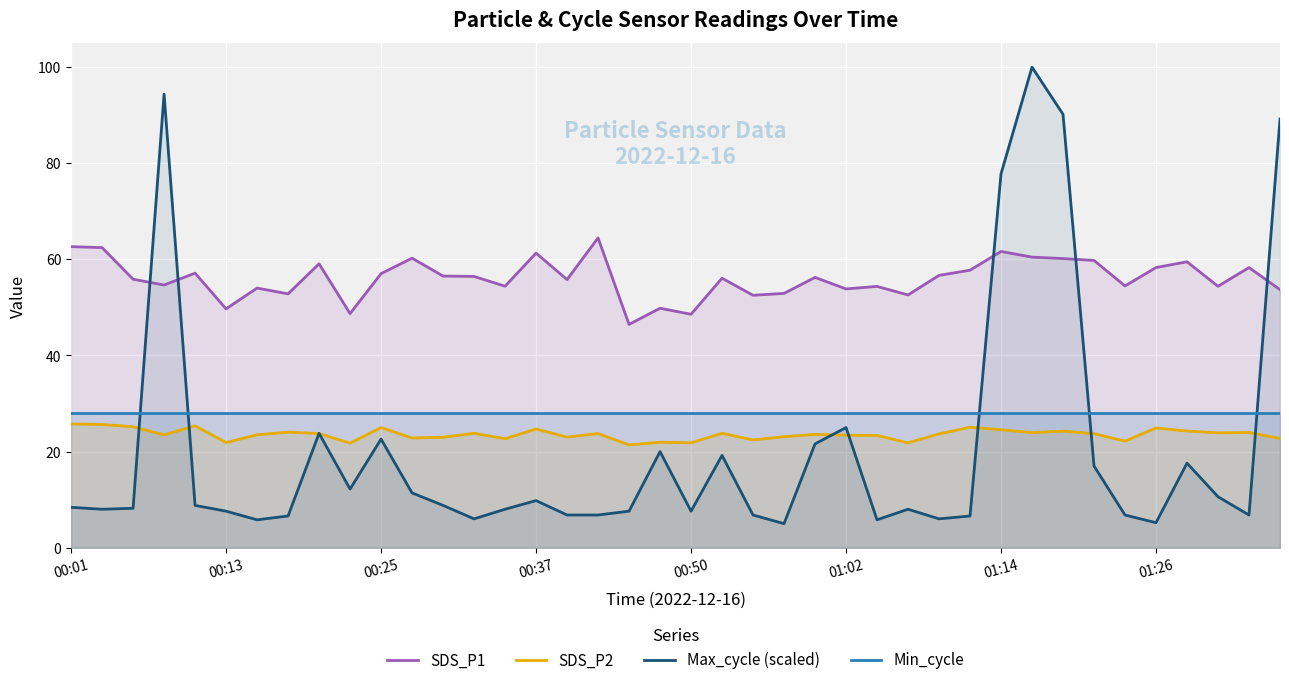

How many interior local peaks does the SDS_P1 series have?

13